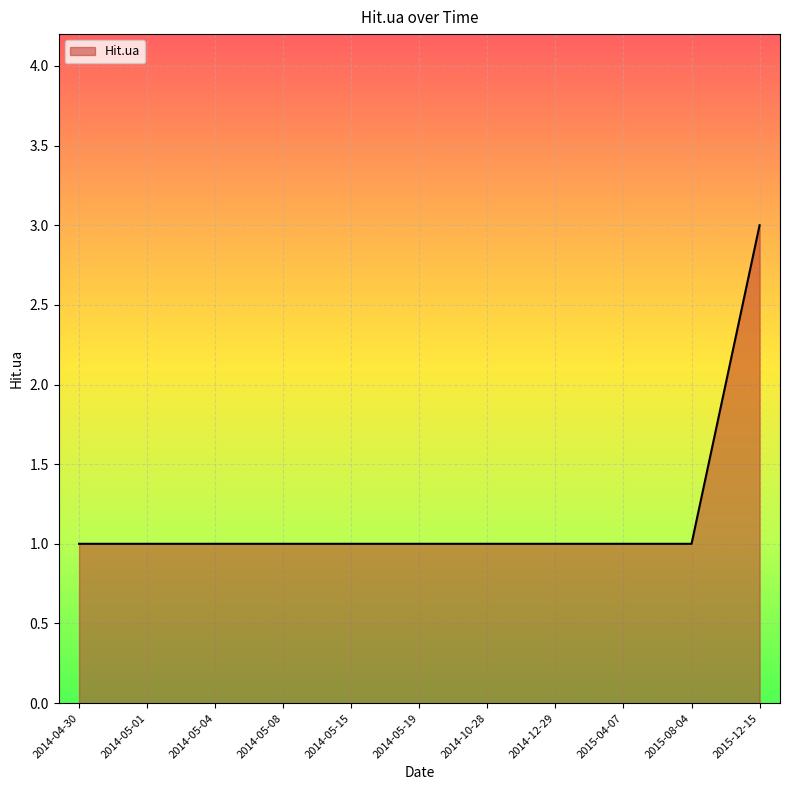

What position from the left is 2014-05-08?

4